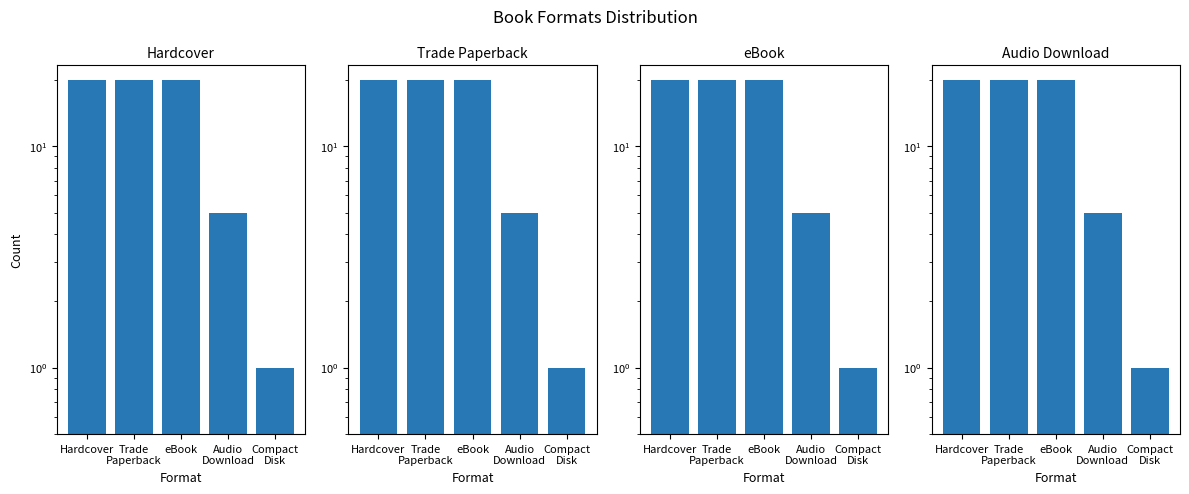

What are all the series names shown in the legend?

Hardcover, Trade Paperback, eBook, Audio Download